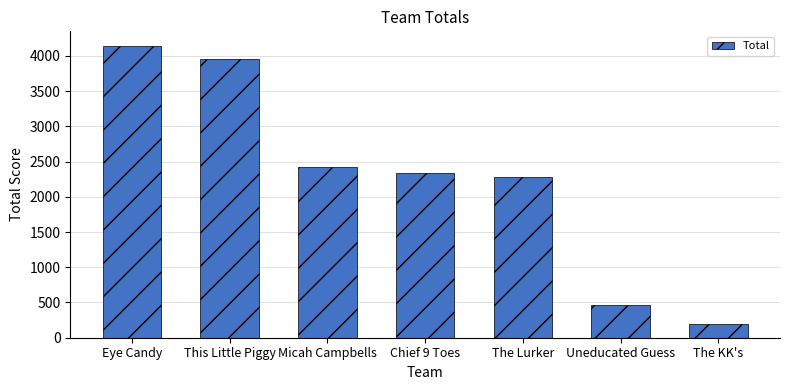

What is the change in value from The Lurker to The KK's?

-2097